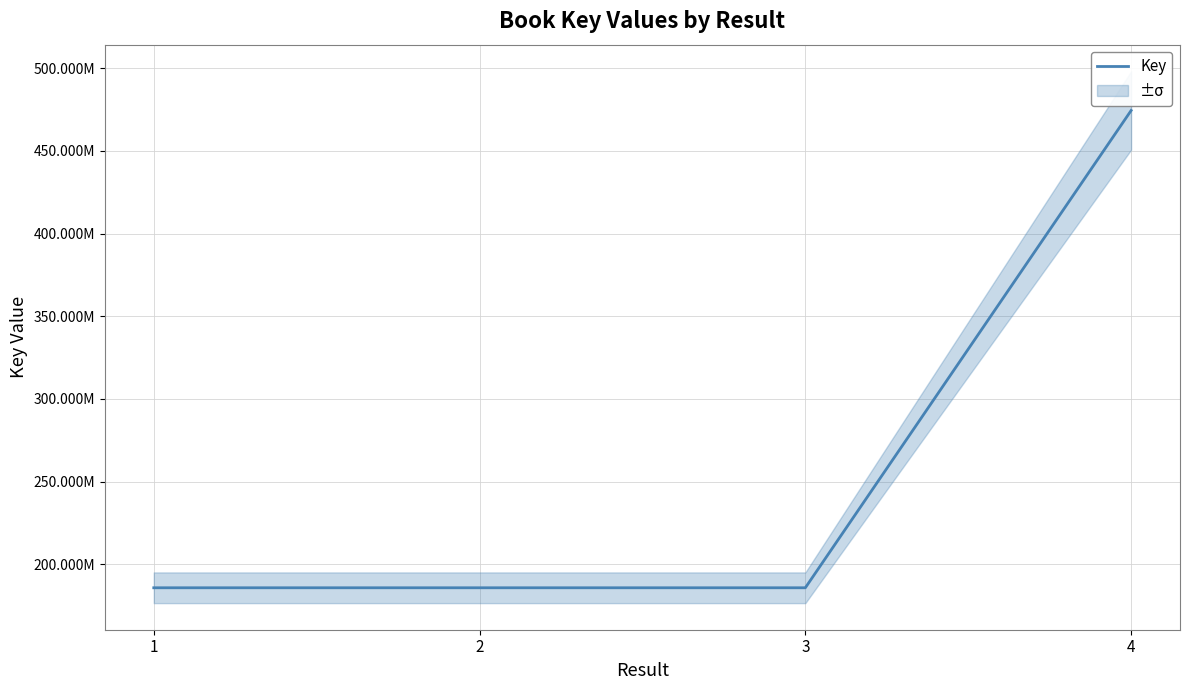

How many lines are shown in the chart?

1